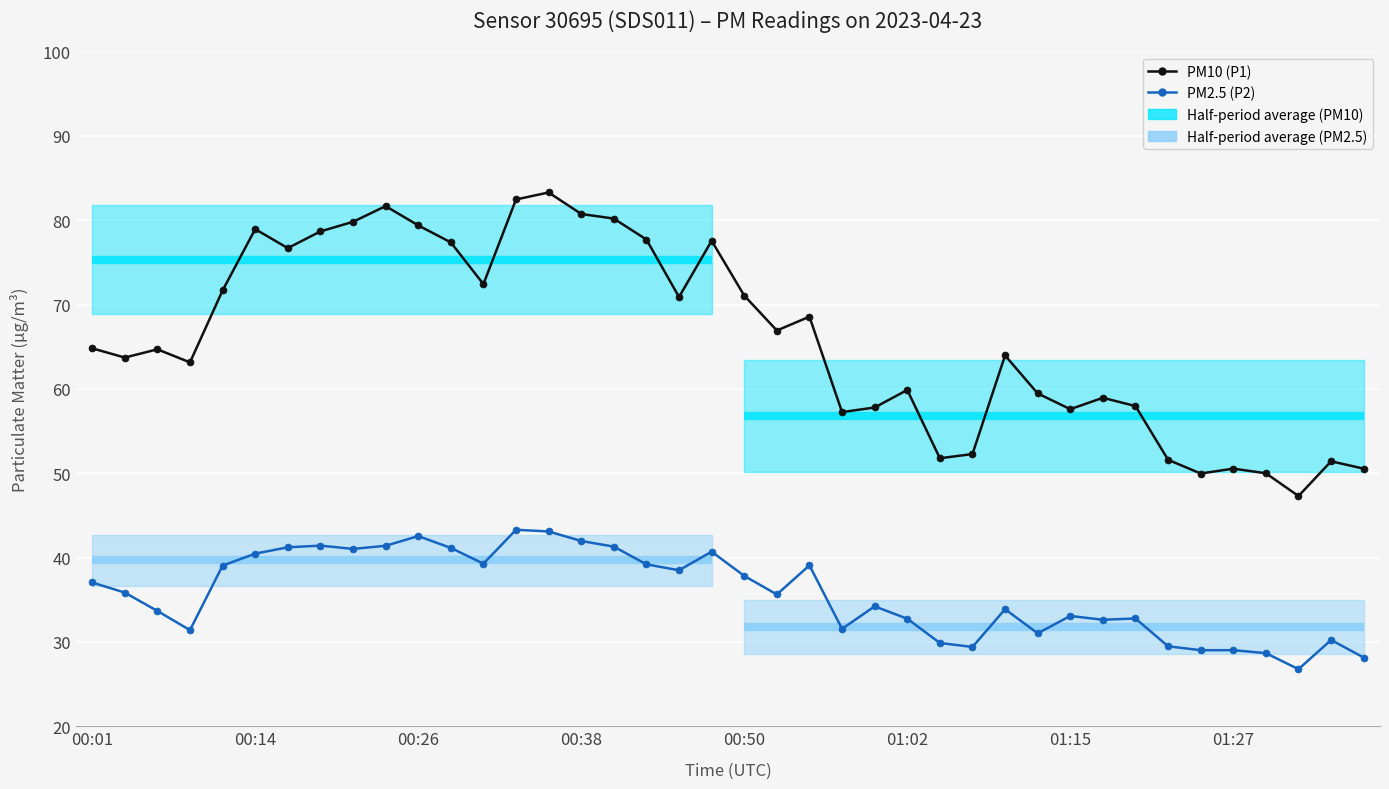

How many lines are shown in the chart?

2